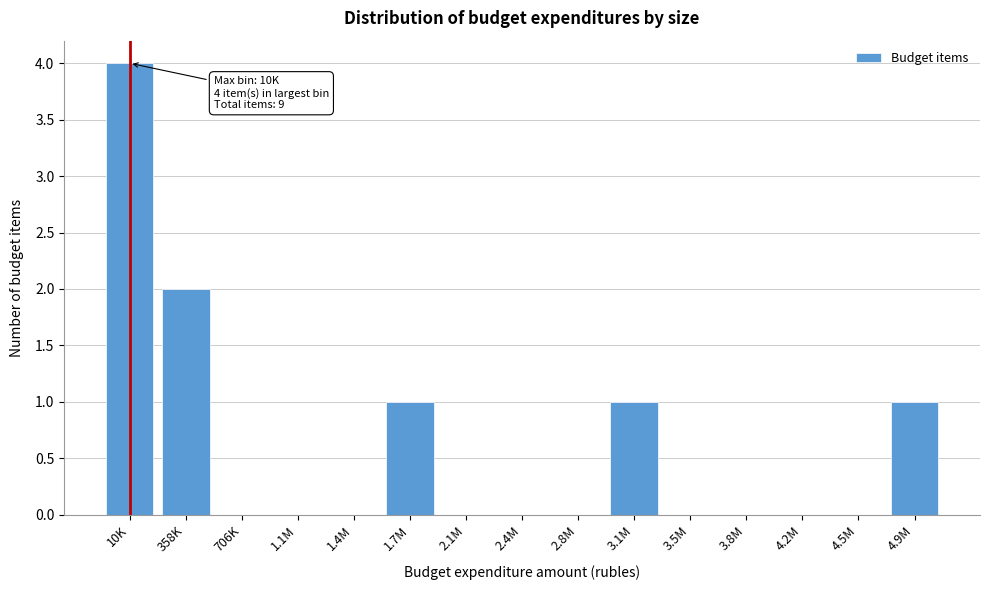

Reading right to left, list all the values displayed in this chart.

4.9M=1	4.5M=0	4.2M=0	3.8M=0	3.5M=0	3.1M=1	2.8M=0	2.4M=0	2.1M=0	1.7M=1	1.4M=0	1.1M=0	706K=0	358K=2	10K=4